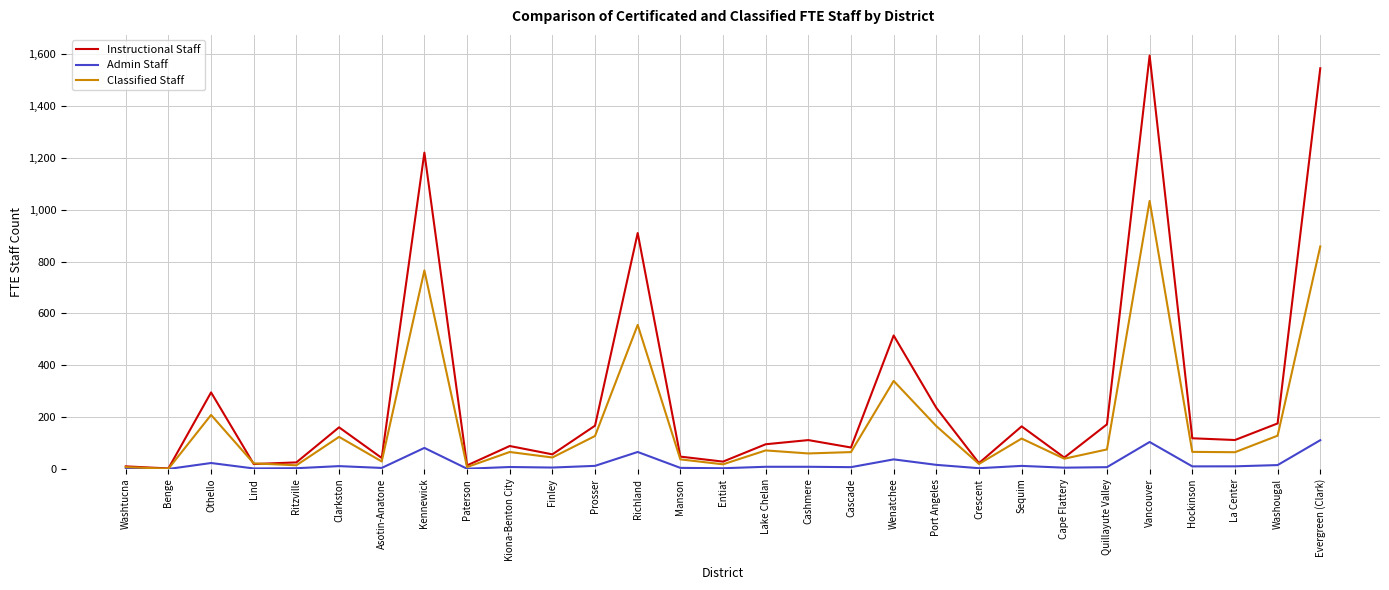

List the series in order of their overall mean, lowest first.

Admin Staff, Classified Staff, Instructional Staff